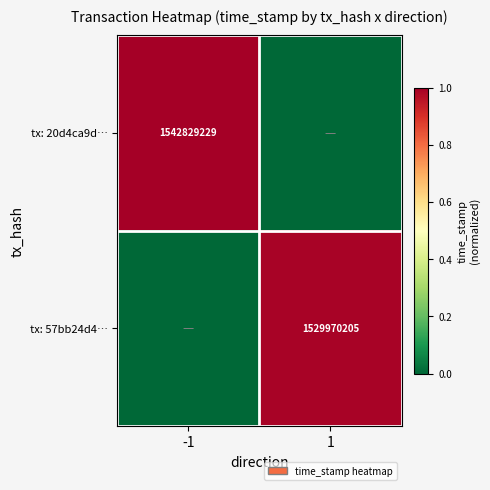

Is the value of tx: 20d4ca9d… at -1 greater than the value of tx: 57bb24d4… at 1?

Yes